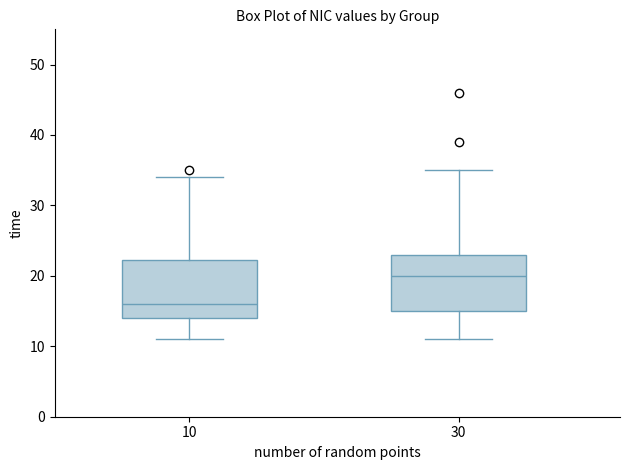

Reading left to right, transcribe this box plot: for each box, give where its median line is, the range the box spans, and where its two whiskers end, as read against the y-axis. The values are not printed on the chart, so give them approximately, as read against the axis.

10: median 16, box 14 to 22, whiskers 11 to 34
30: median 20, box 15 to 23, whiskers 11 to 35